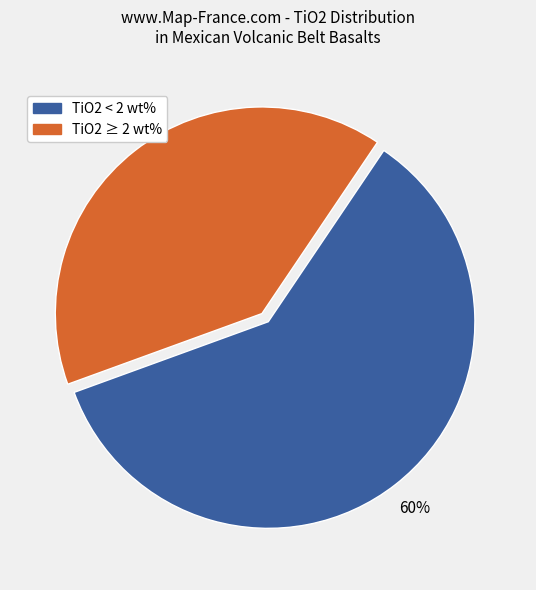

To the nearest percent, what percentage of the pie is TiO2 ≥ 2 wt%?

40%